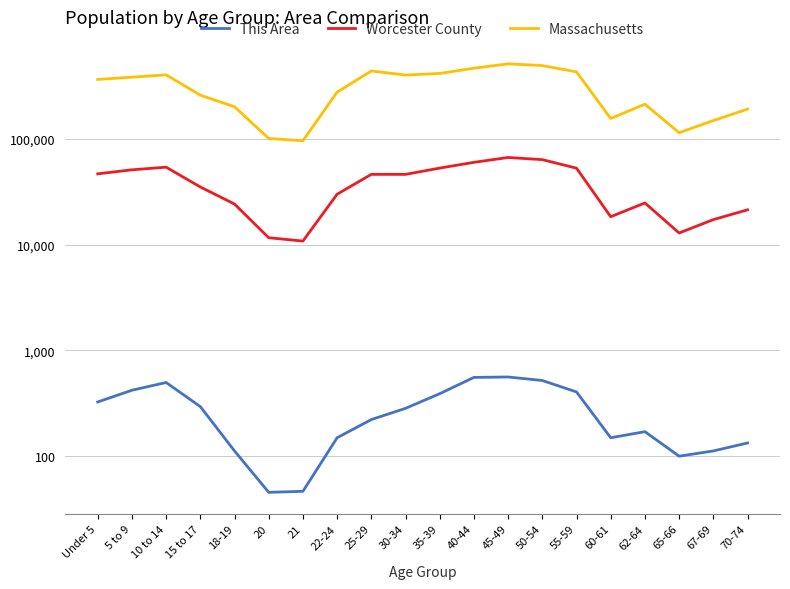

What is the spread (max minus min) of values at 5 to 9?

385270